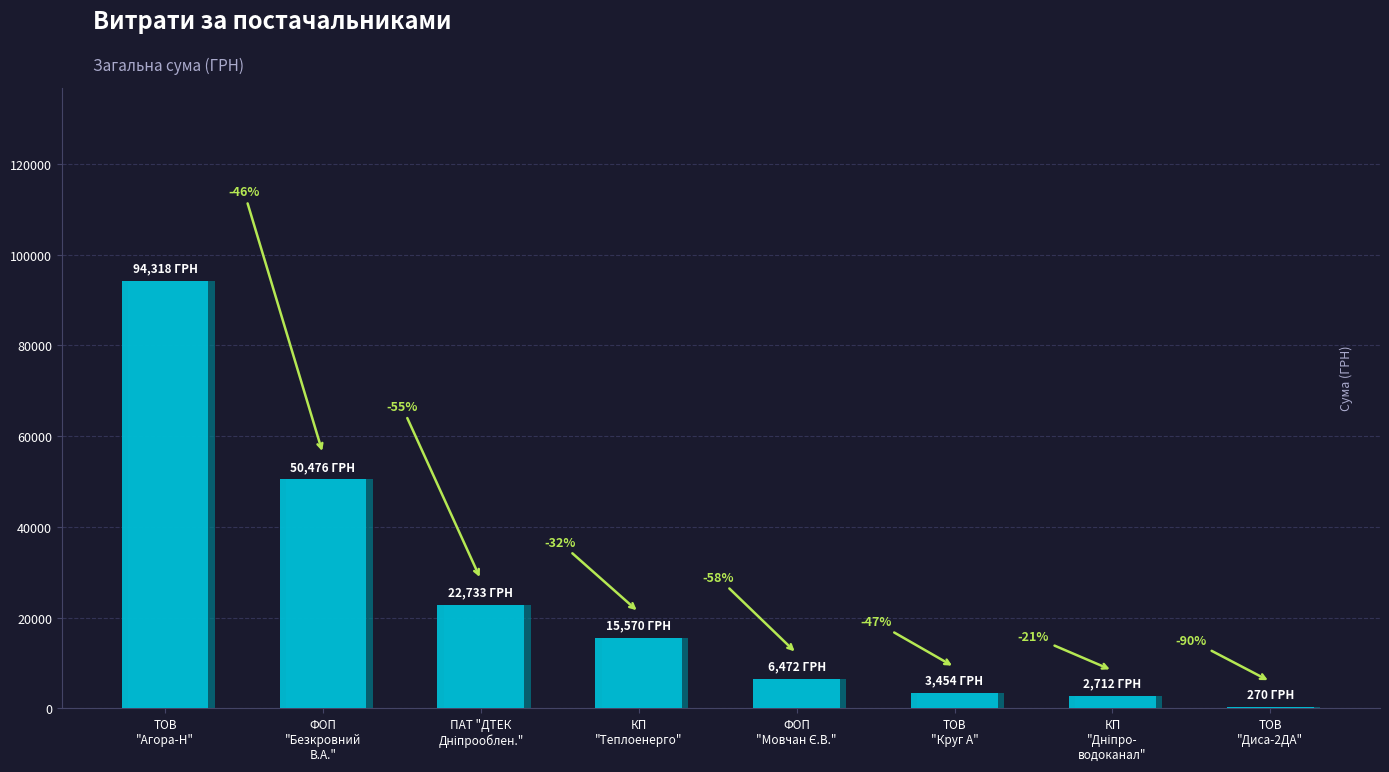

What position from the right is КП "Теплоенерго"?

5